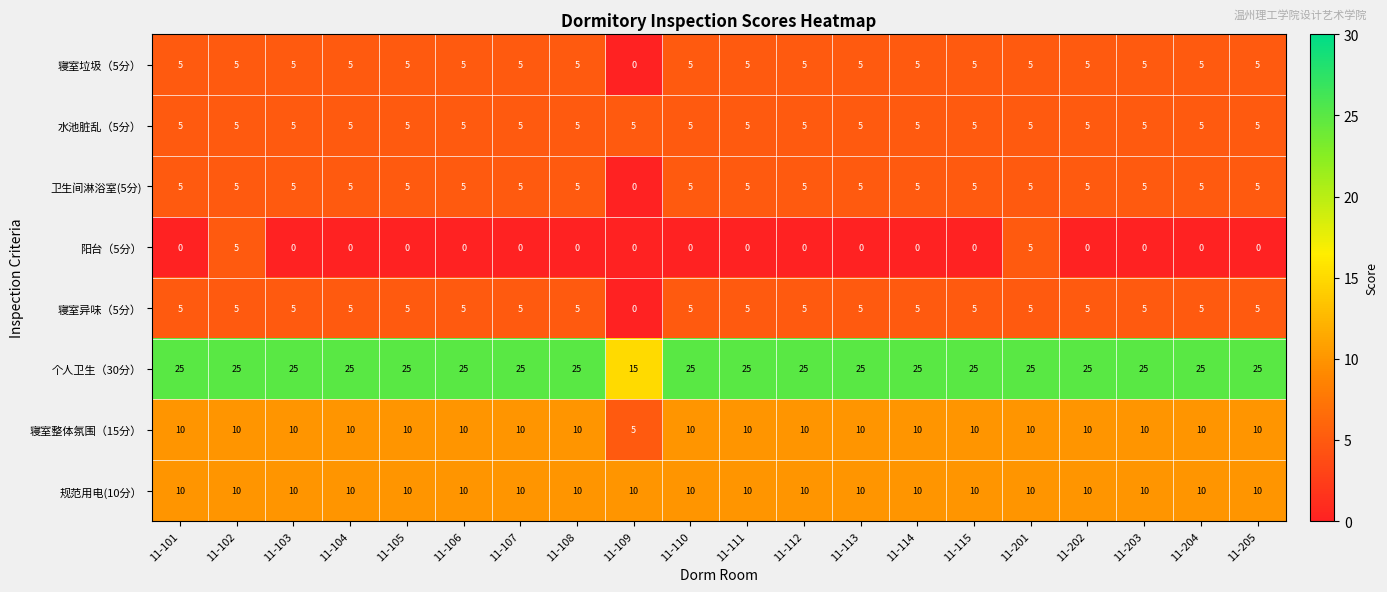

Which category has the lowest value in the 寝室异味（5分） series?

11-109